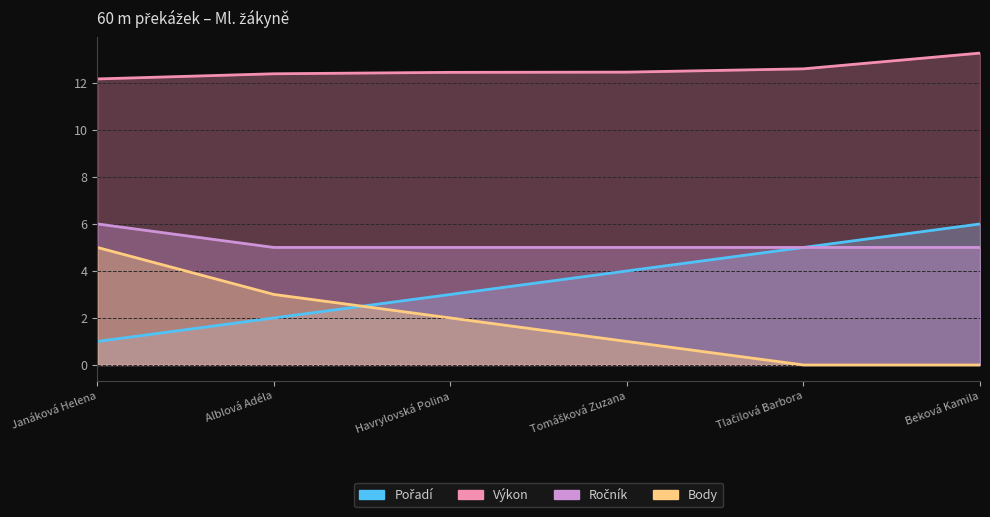

Which series has the widest spread of values?

Pořadí